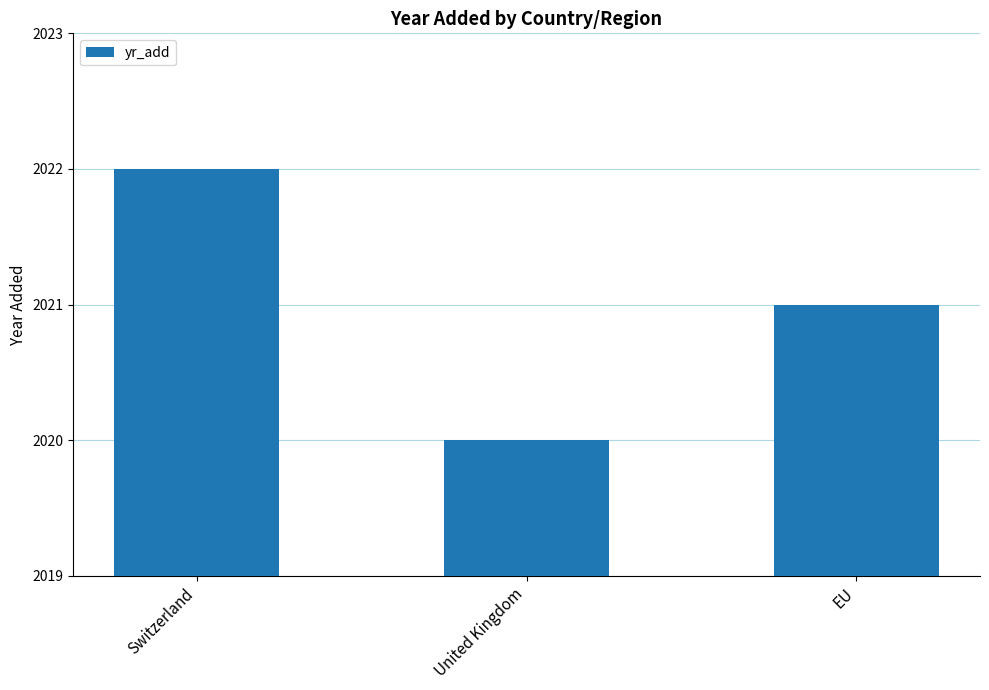

At which label is the value closest to 2021?

EU